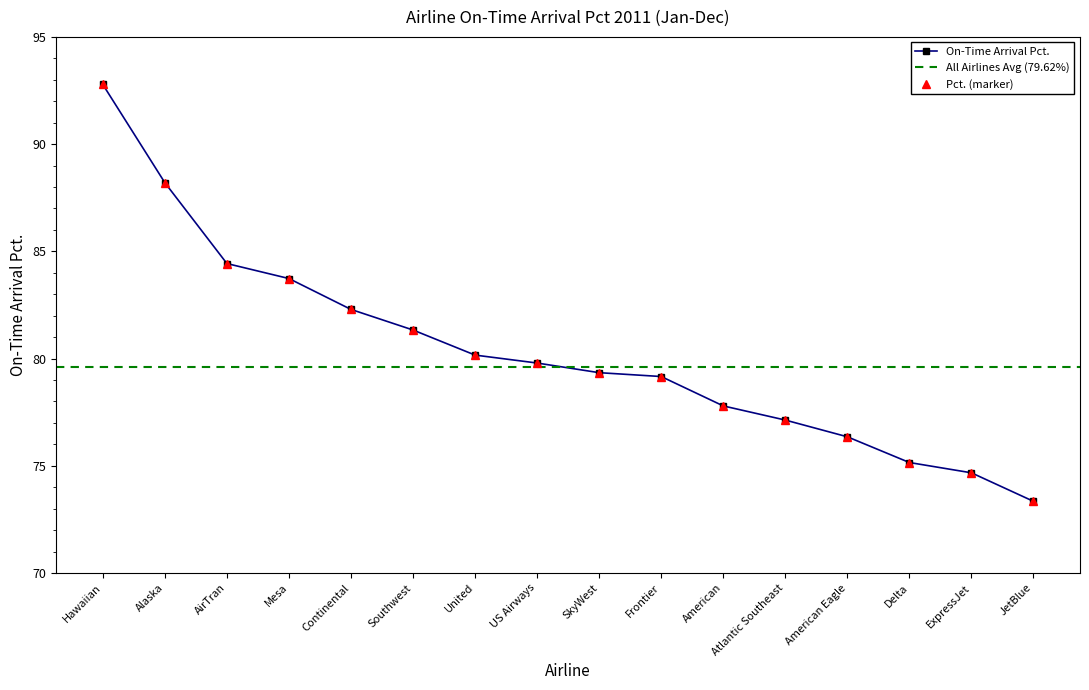

Read the value at United.

80.2